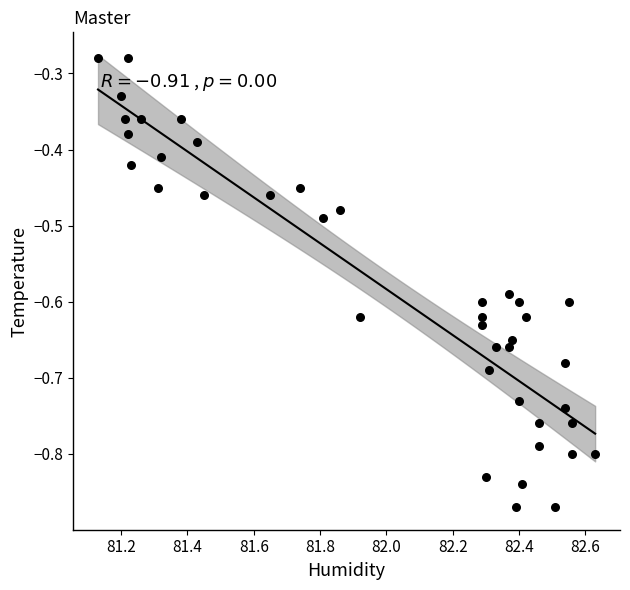

What is the range of X values (max minus min)?

1.5